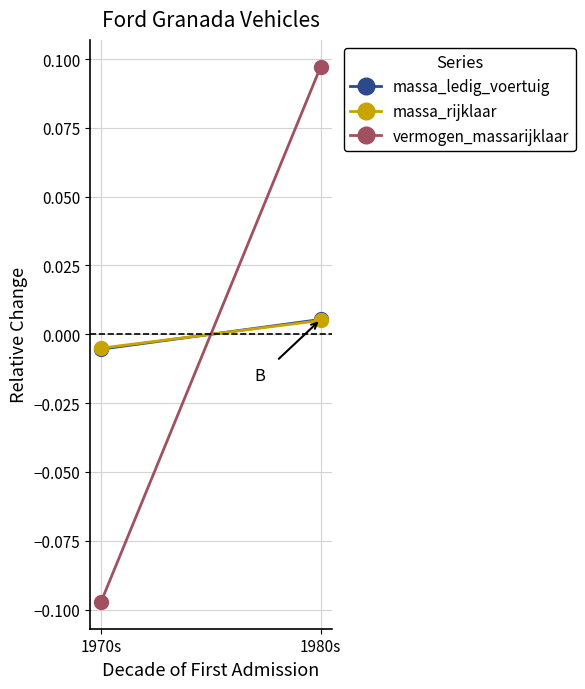

How many lines are shown in the chart?

3